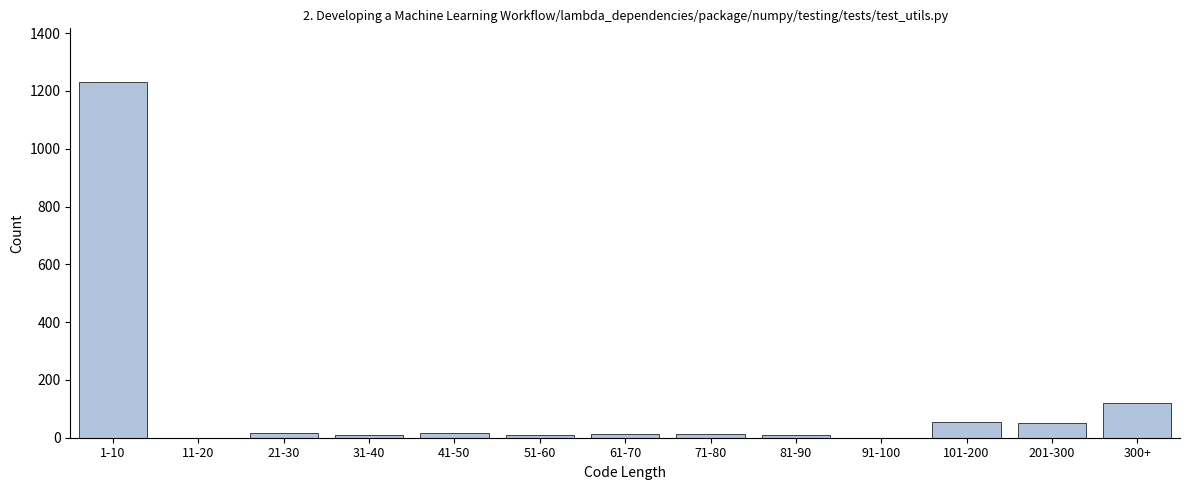

Which category has the highest value across all series?

1-10